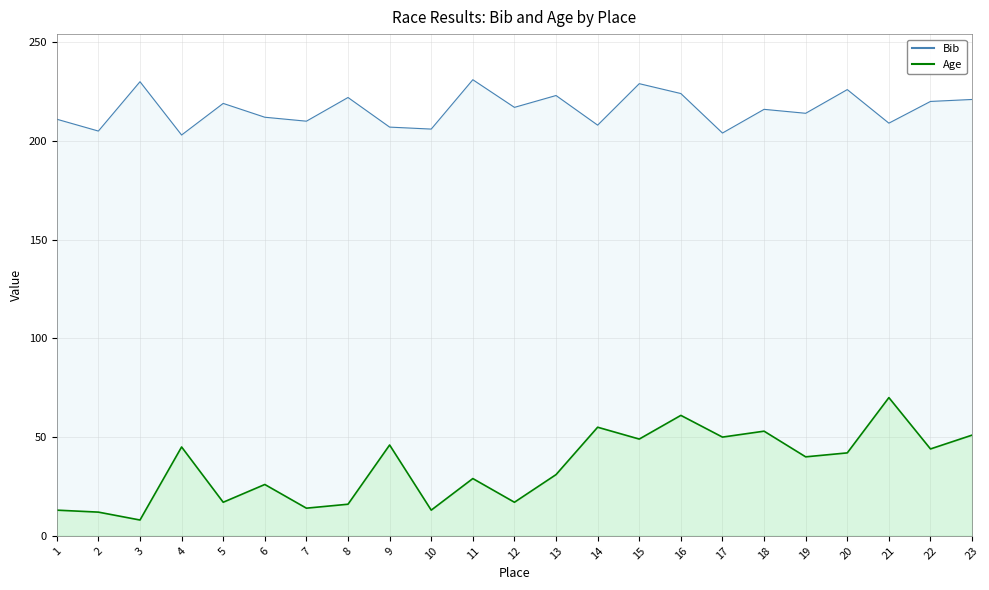

Which series has the largest total across all categories?

Bib